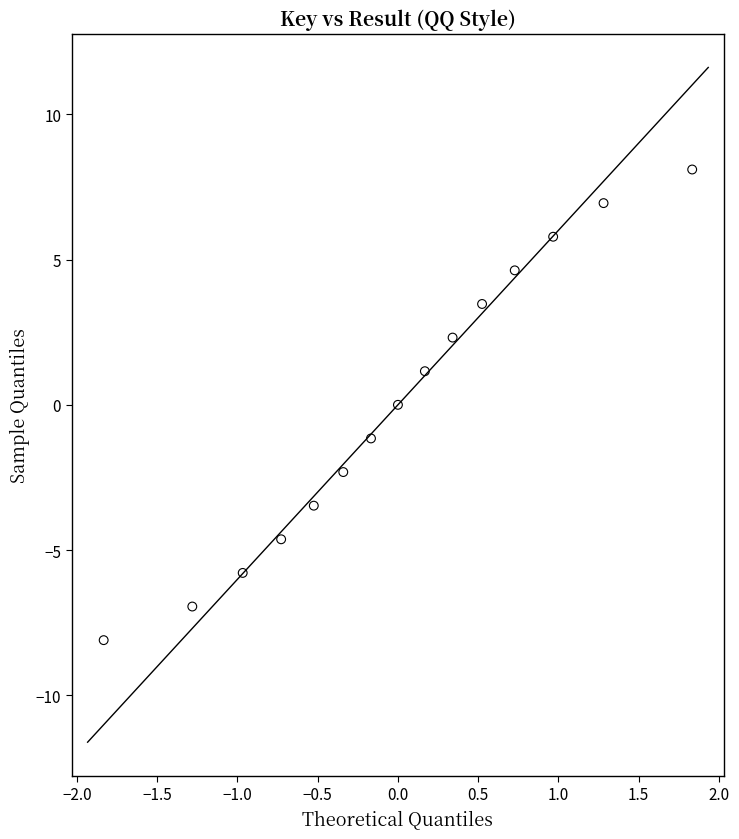

What is the range of Y values (max minus min)?

16.2